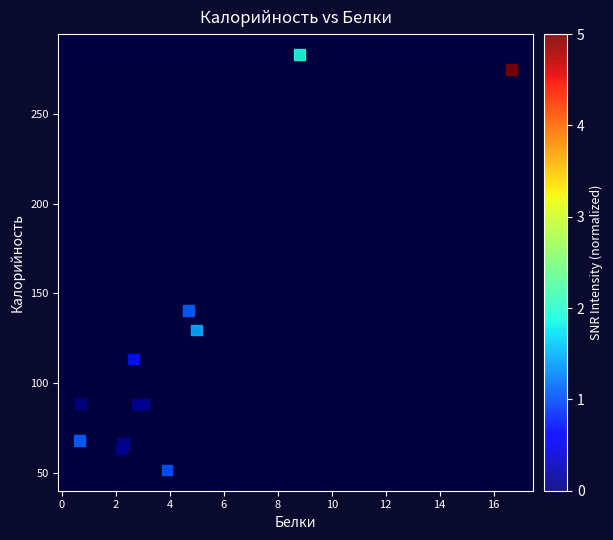

What is the range of X values (max minus min)?

16.0